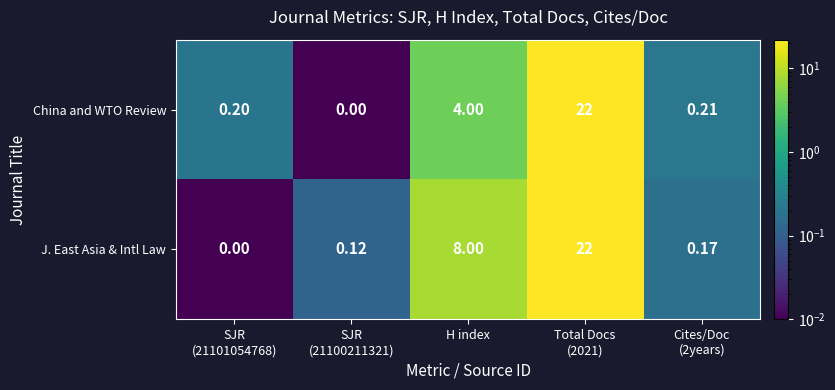

Which series has the largest total across all categories?

J. East Asia & Intl Law